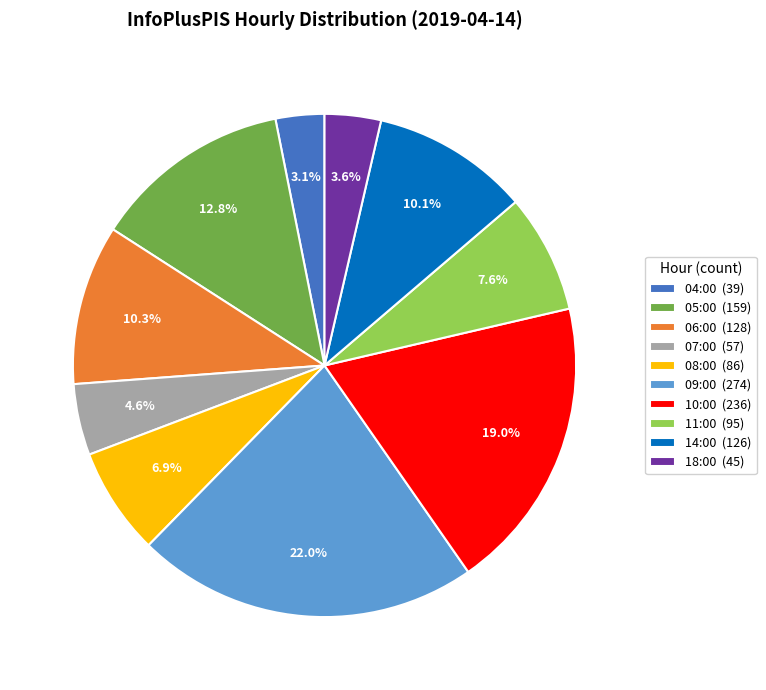

How many slices are in this pie chart?

10